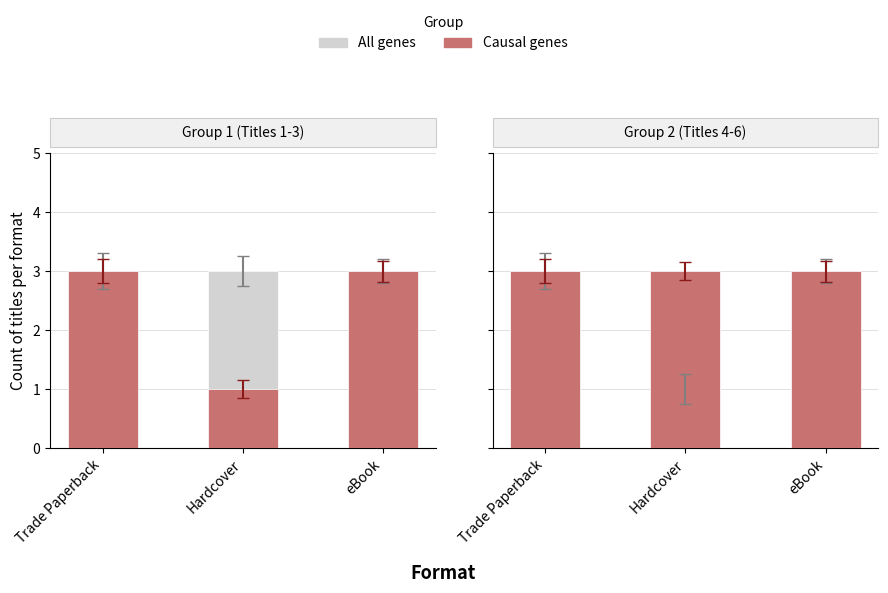

What is the maximum value for All genes?

3